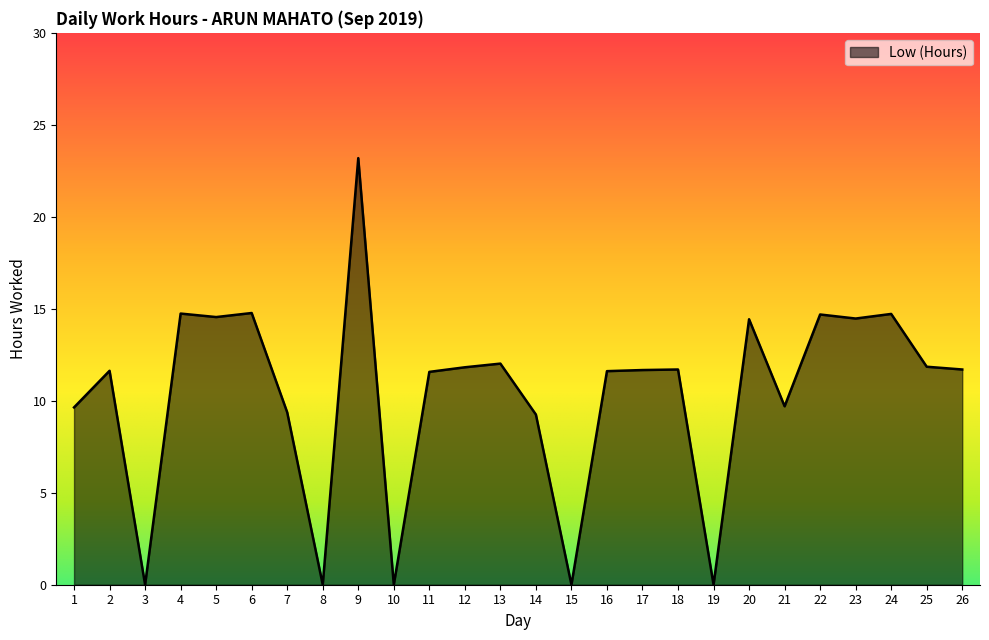

What value does the data have at 20?

14.4